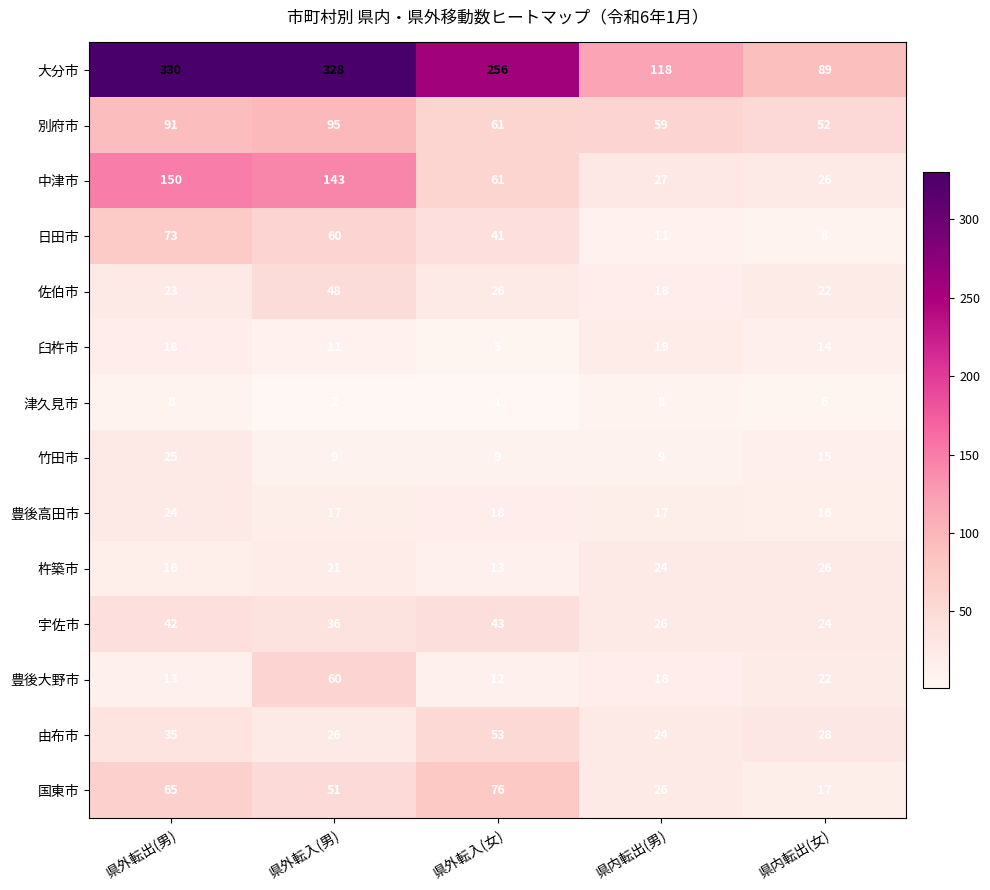

At how many categories does at least one series exceed 15?

5